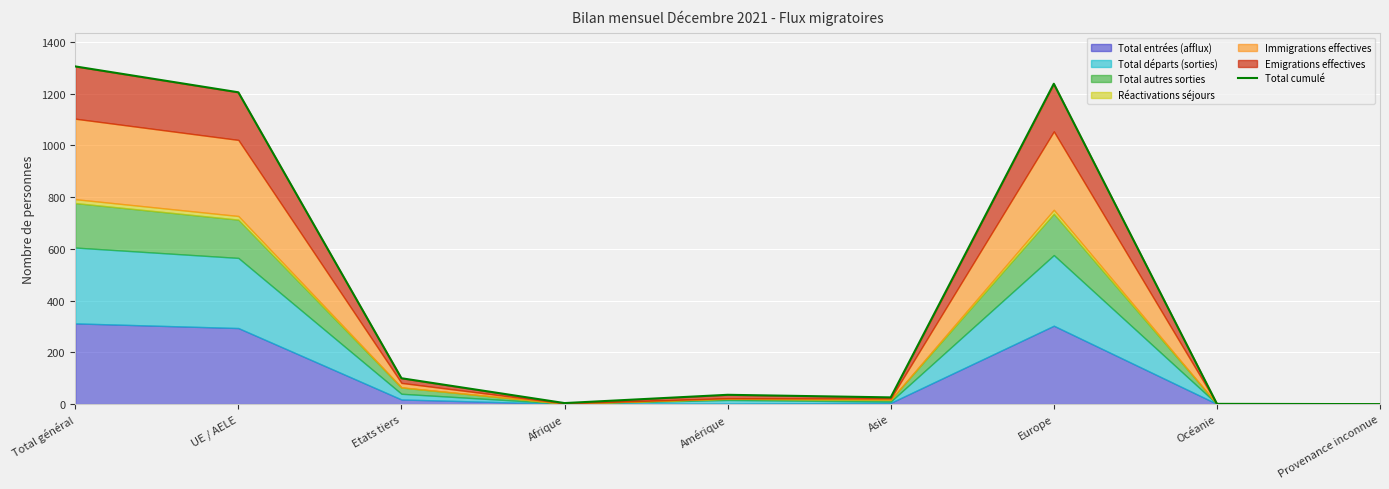

Which label corresponds to the smallest value in the chart?

Provenance inconnue